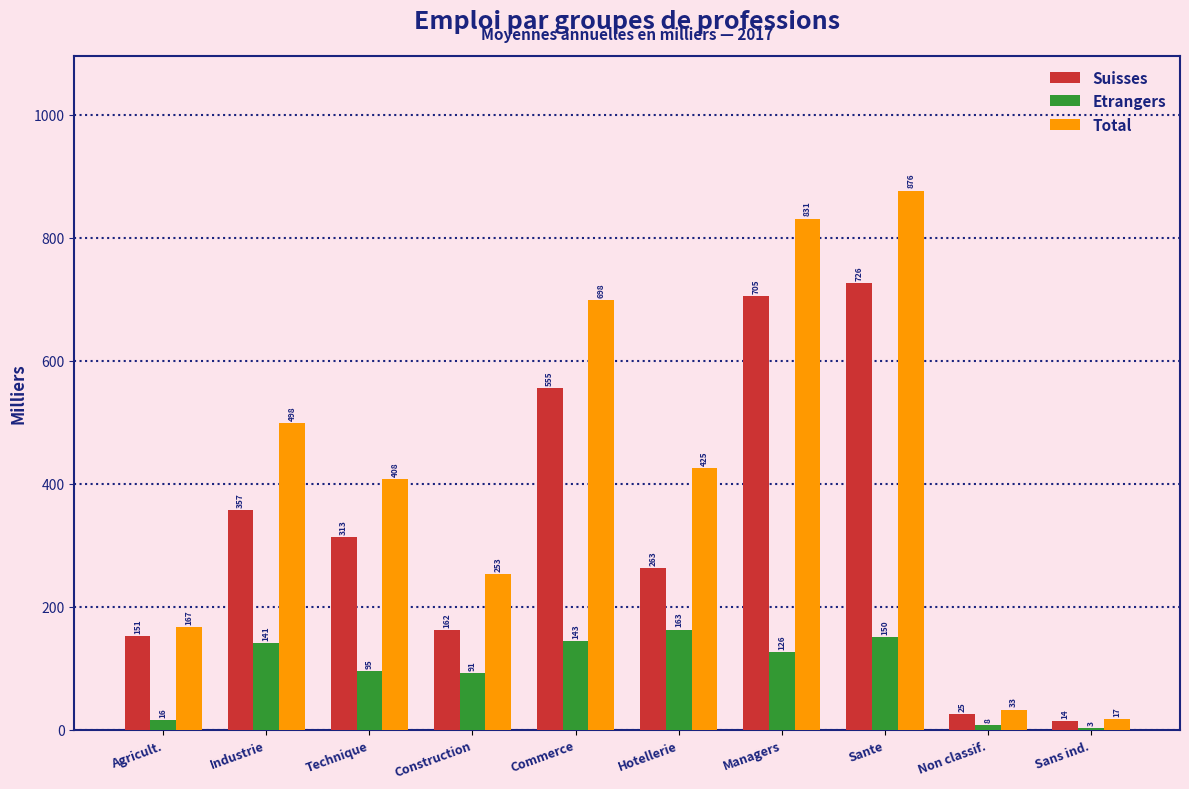

Which label corresponds to the largest value in the chart?

Sante